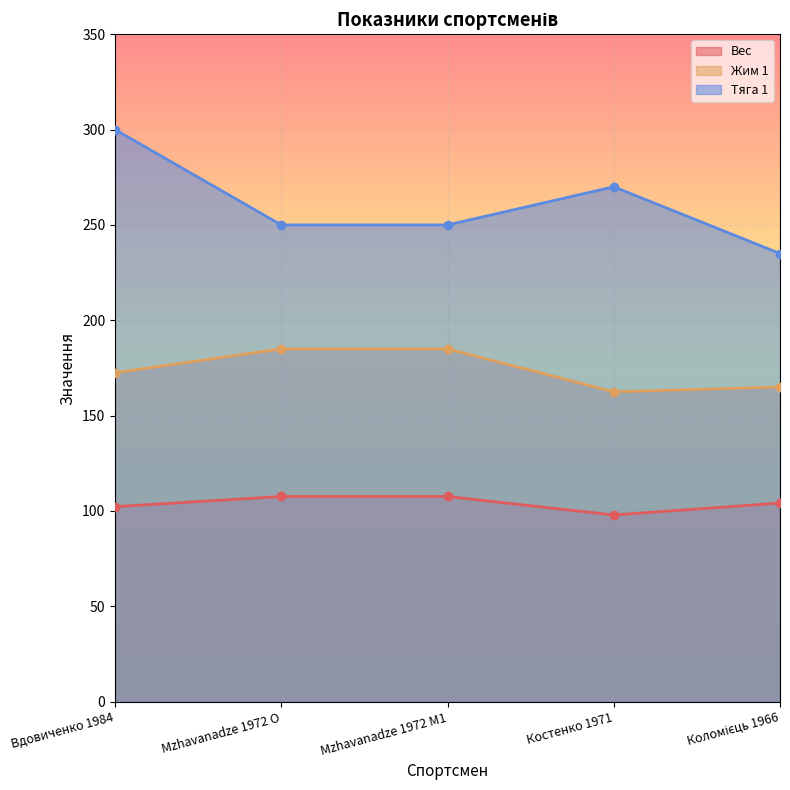

True or false: Тяга 1 and Жим 1 cross at least once.

False